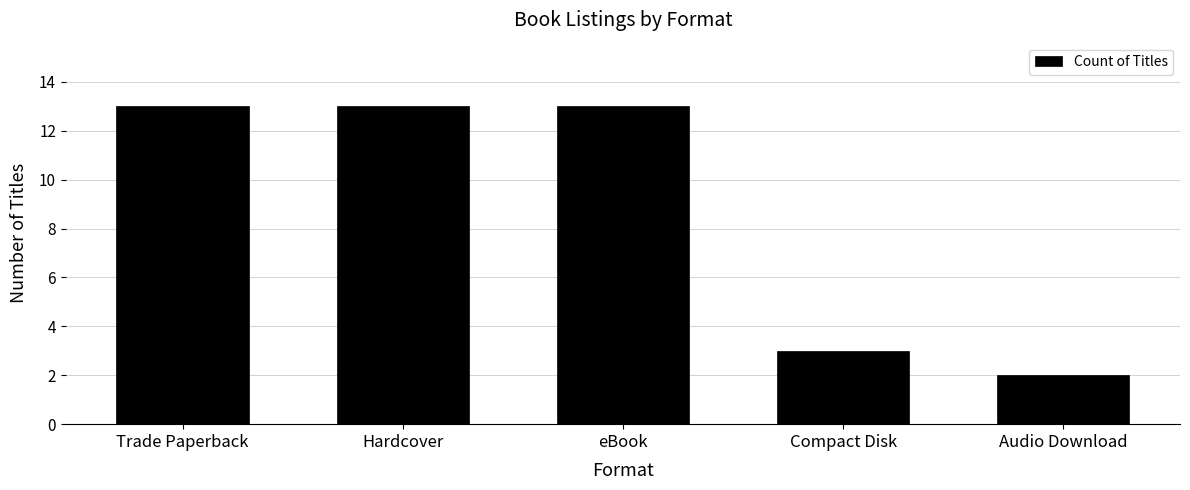

What is the change in value from Trade Paperback to Compact Disk?

-10